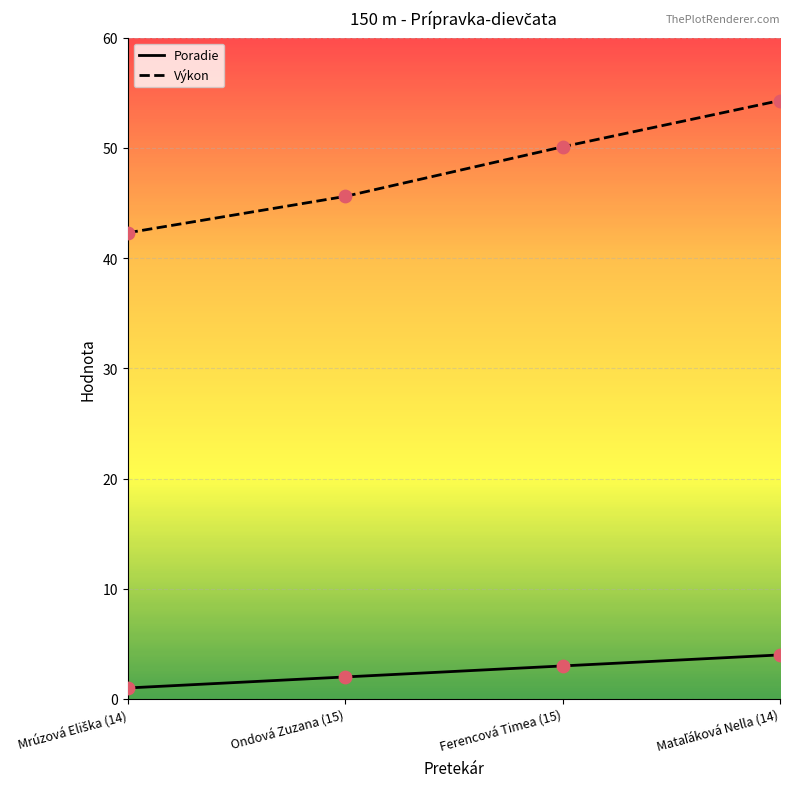

What is the total value across all series at Mrúzová Eliška (14)?

43.3